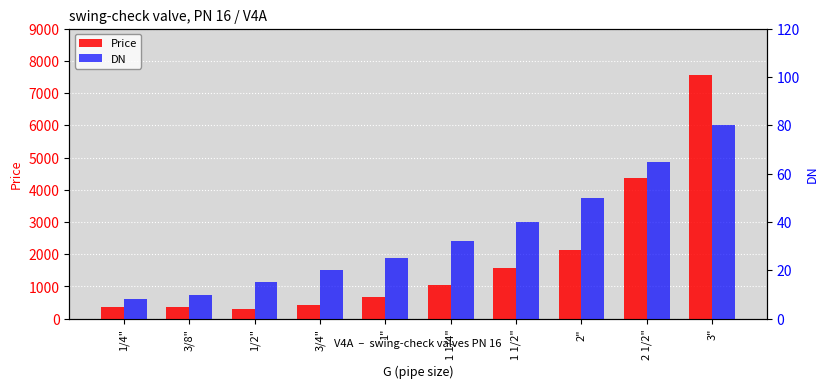

What value does the Price series have at 1", to the nearest 50?

700